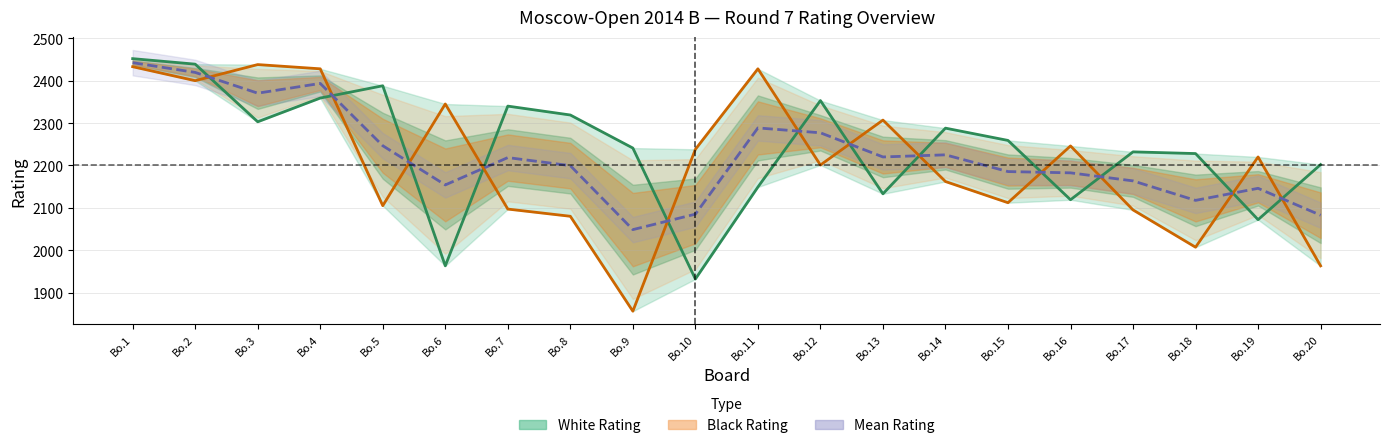

Reading left to right, transcribe all the data shown in this chart.

White Rating: 2452.0	2439.0	2303.0	2359.0	2388.0	1963.0	2340.0	2319.0	2241.0	1932.0	2149.0	2353.0	2133.0	2288.0	2259.0	2119.0	2232.0	2228.0	2072.0	2202.0
Black Rating: 2433.0	2400.0	2438.0	2428.0	2105.0	2345.0	2097.0	2080.0	1856.0	2238.0	2428.0	2201.0	2307.0	2162.0	2112.0	2246.0	2095.0	2007.0	2220.0	1963.0
Mean Rating: 2442.5	2419.5	2370.5	2393.5	2246.5	2154.0	2218.5	2199.5	2048.5	2085.0	2288.5	2277.0	2220.0	2225.0	2185.5	2182.5	2163.5	2117.5	2146.0	2082.5